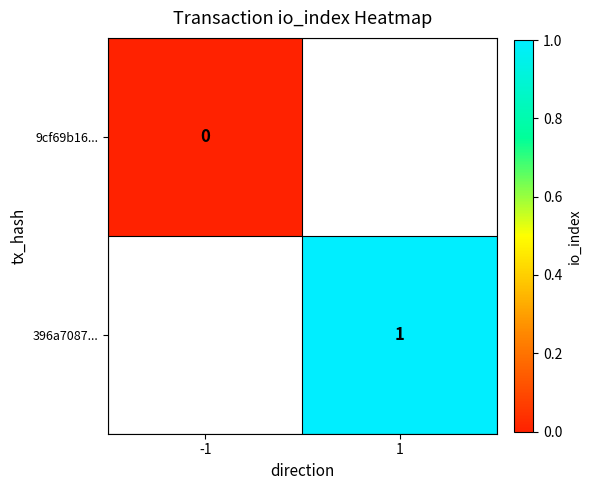

True or false: 396a7087... has a value of 1 at 1.

True